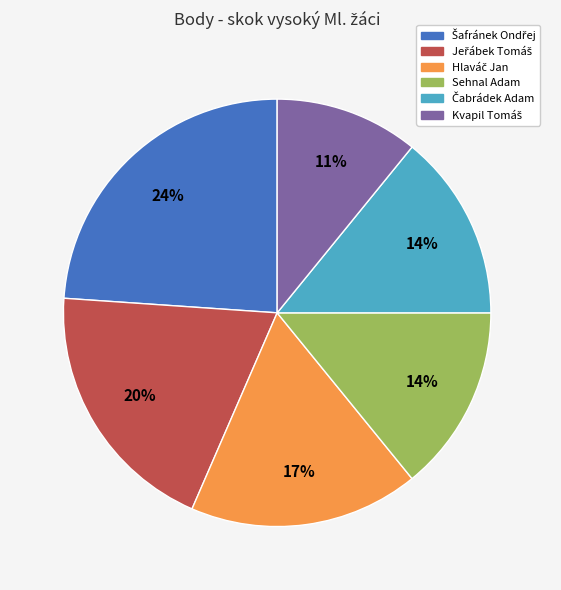

Is there a majority slice in this chart?

No